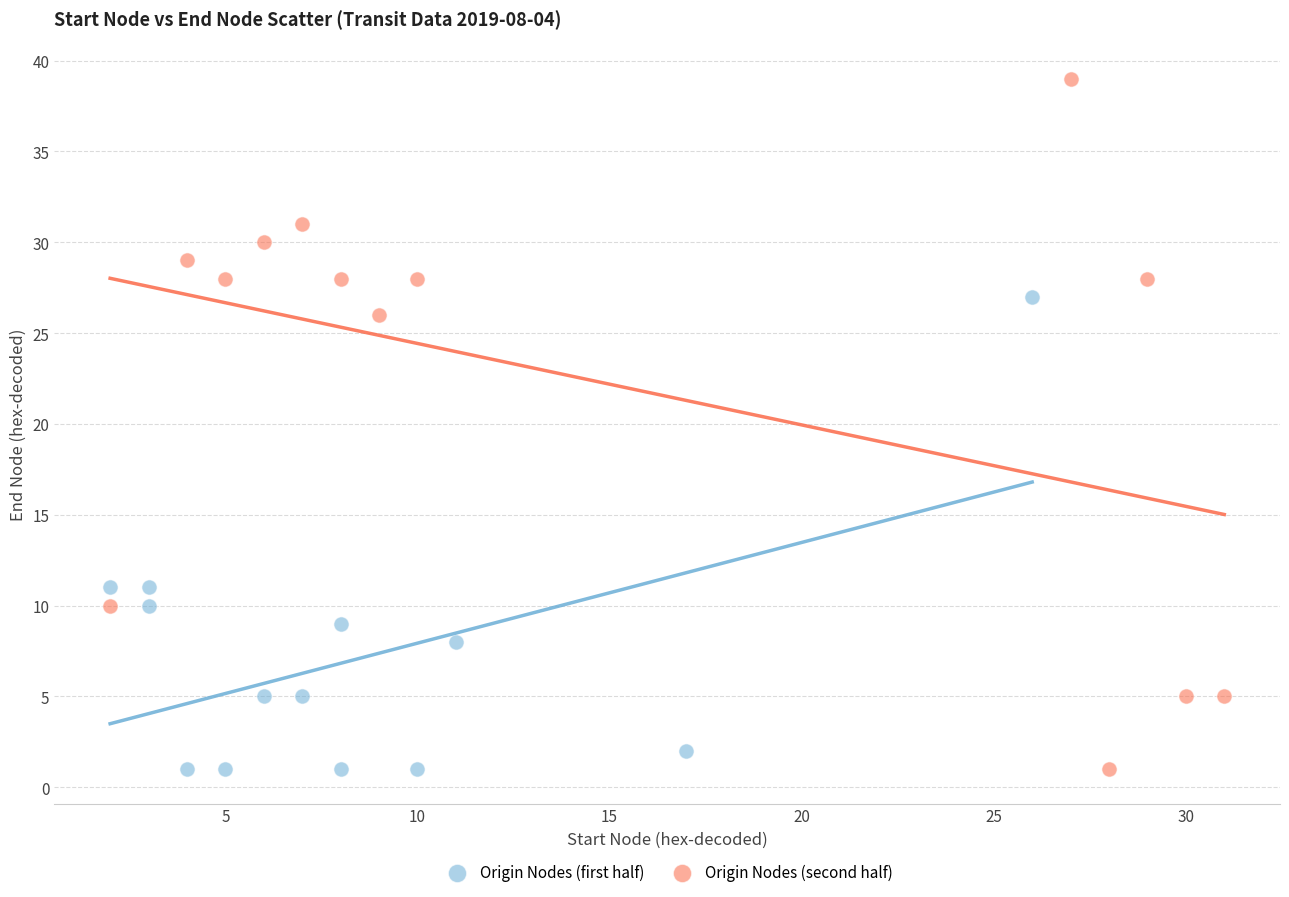

What are all the series names shown in the legend?

Origin Nodes (first half), Origin Nodes (second half)